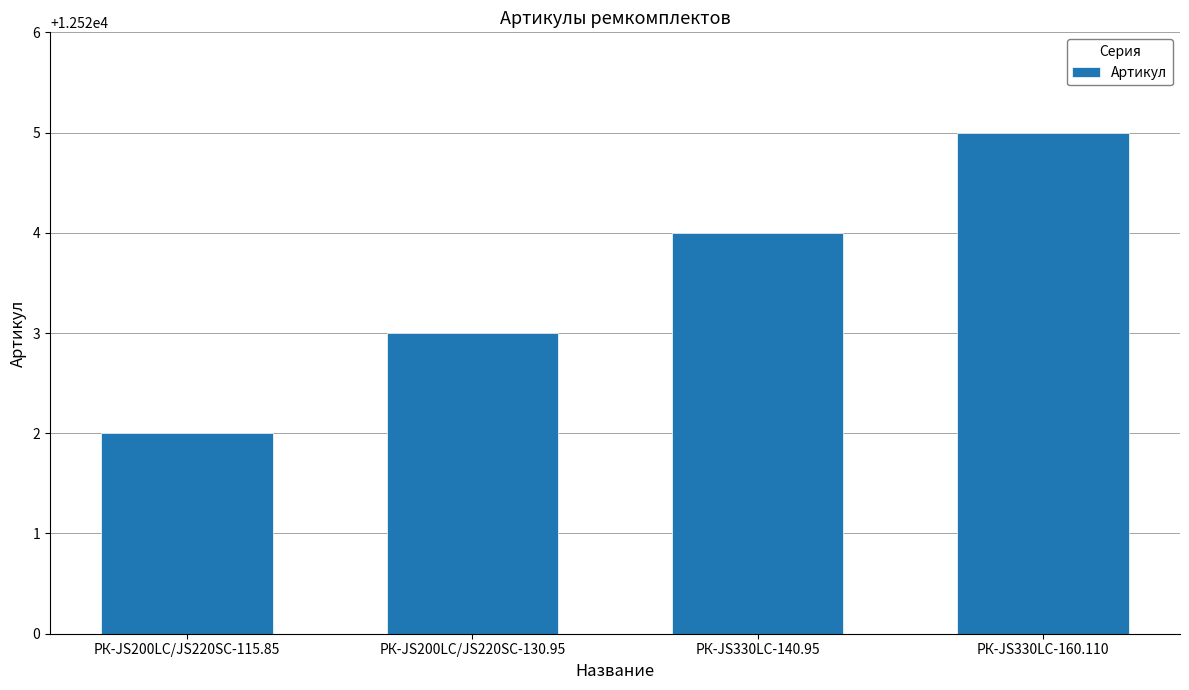

What is the difference between the maximum and minimum values?

3